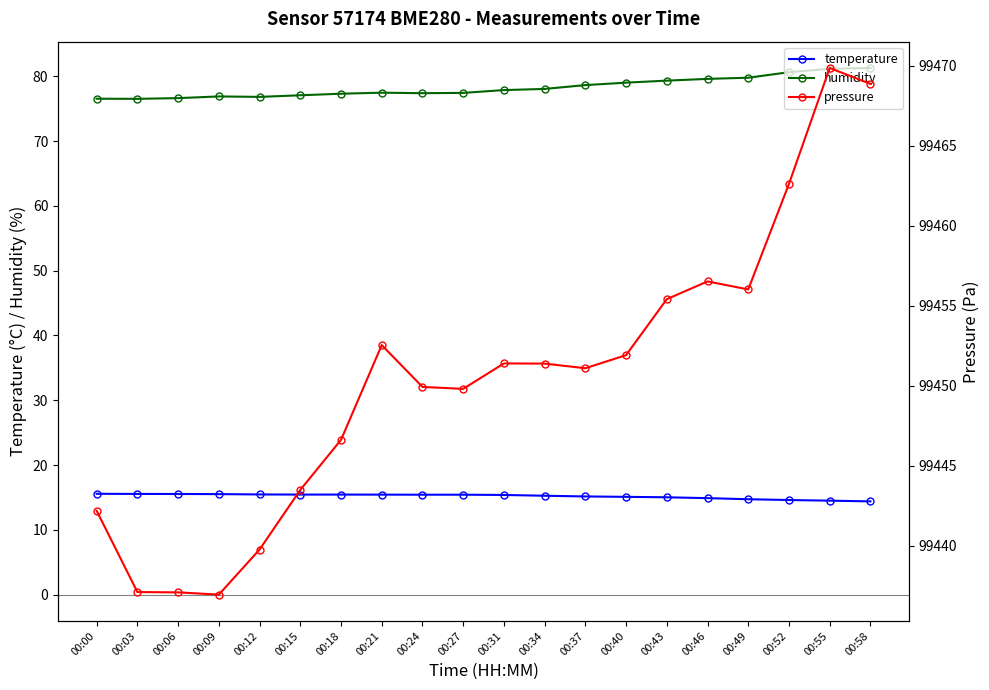

What is the value of the temperature point at the 18th from the left?

14.6